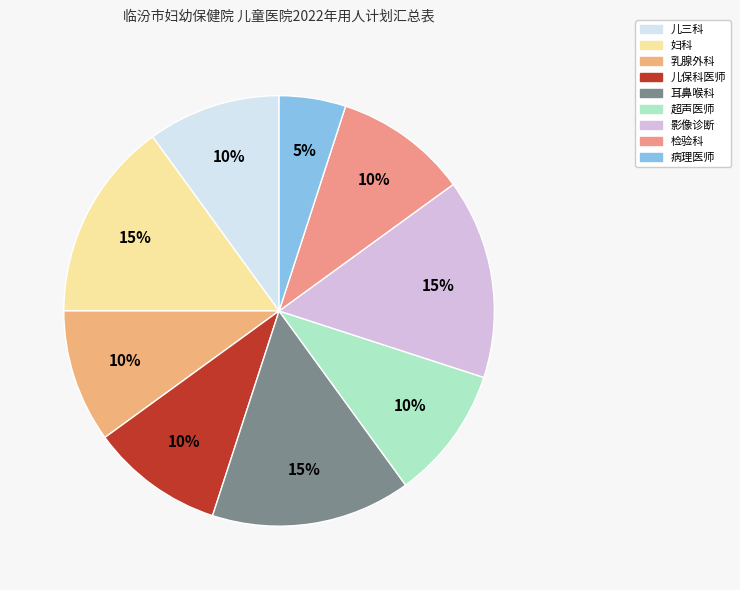

Rank the categories by value from lowest to highest.

病理医师, 儿三科, 乳腺外科, 儿保科医师, 超声医师, 检验科, 妇科, 耳鼻喉科, 影像诊断